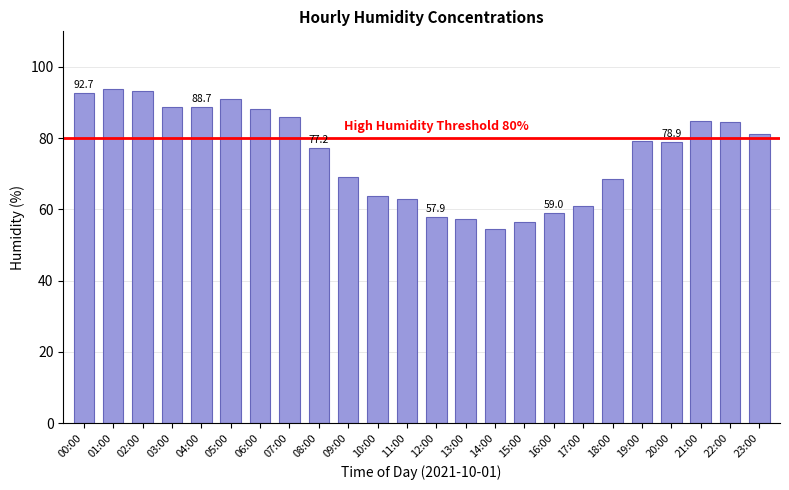

What is the average value?

75.8